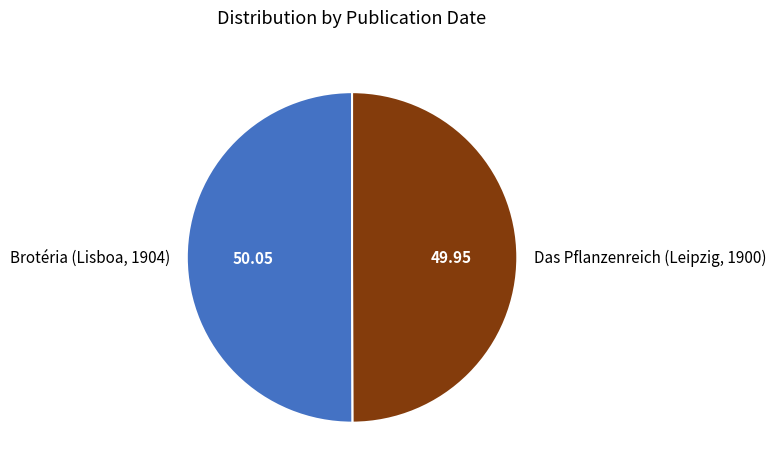

What is the ratio of the value at Das Pflanzenreich (Leipzig, 1900) to the value at Brotéria (Lisboa, 1904)?

1.0